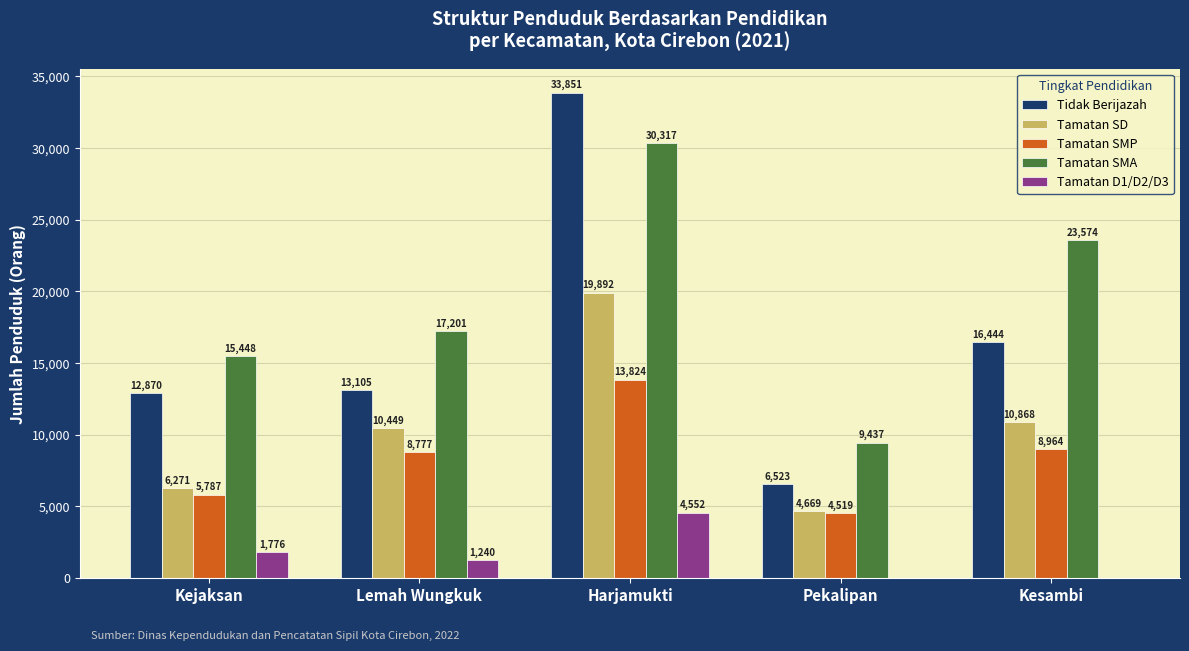

What is the spread (max minus min) of values at Lemah Wungkuk?

15961